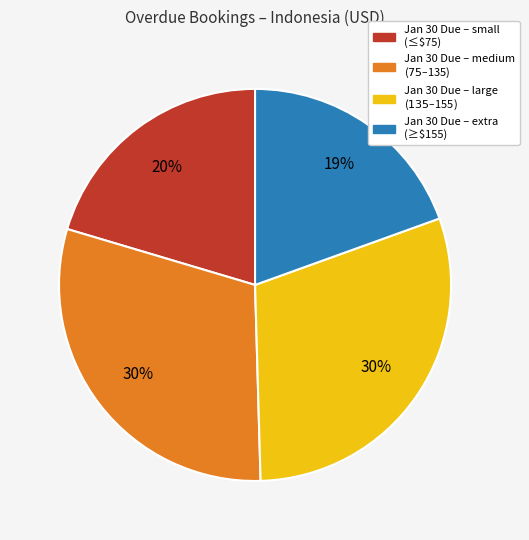

What percentage is the Jan 30 Due – extra (≥$155) slice, to the nearest percent?

19%